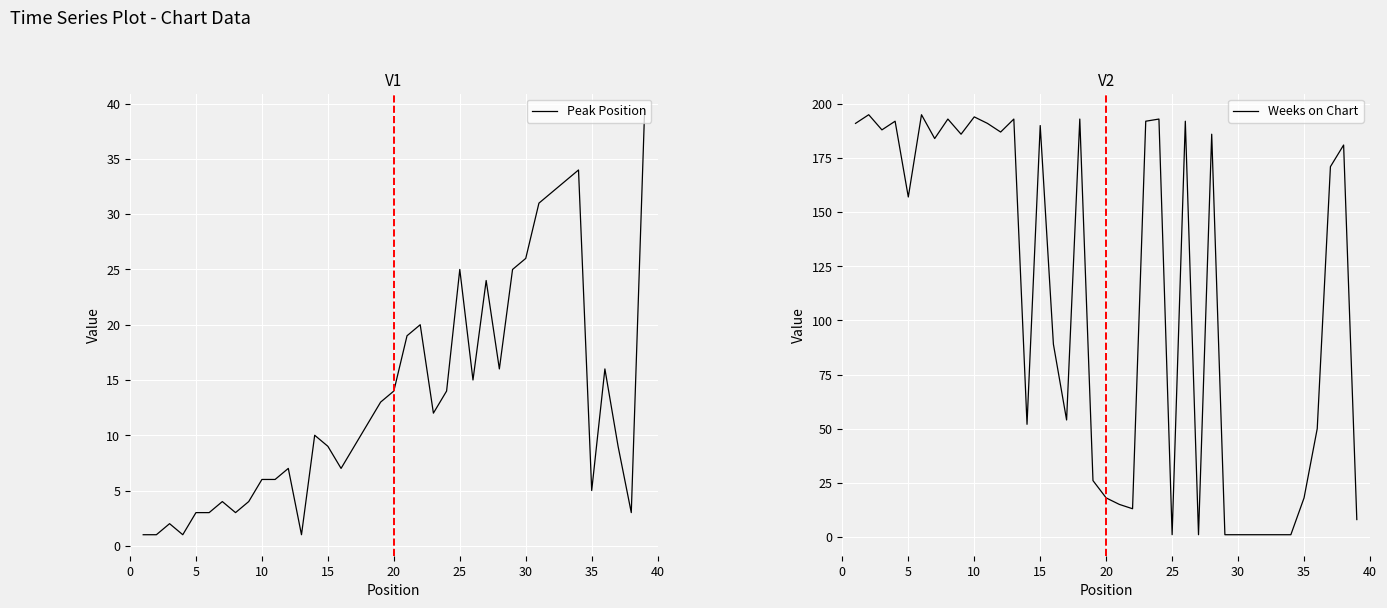

Count the number of data series in this chart.

2